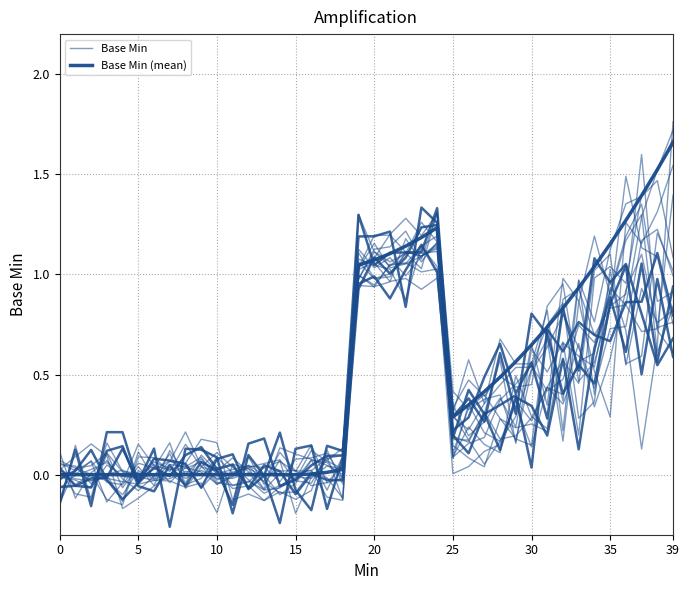

How many interior local valleys does the Base Min (mean) series have?

1